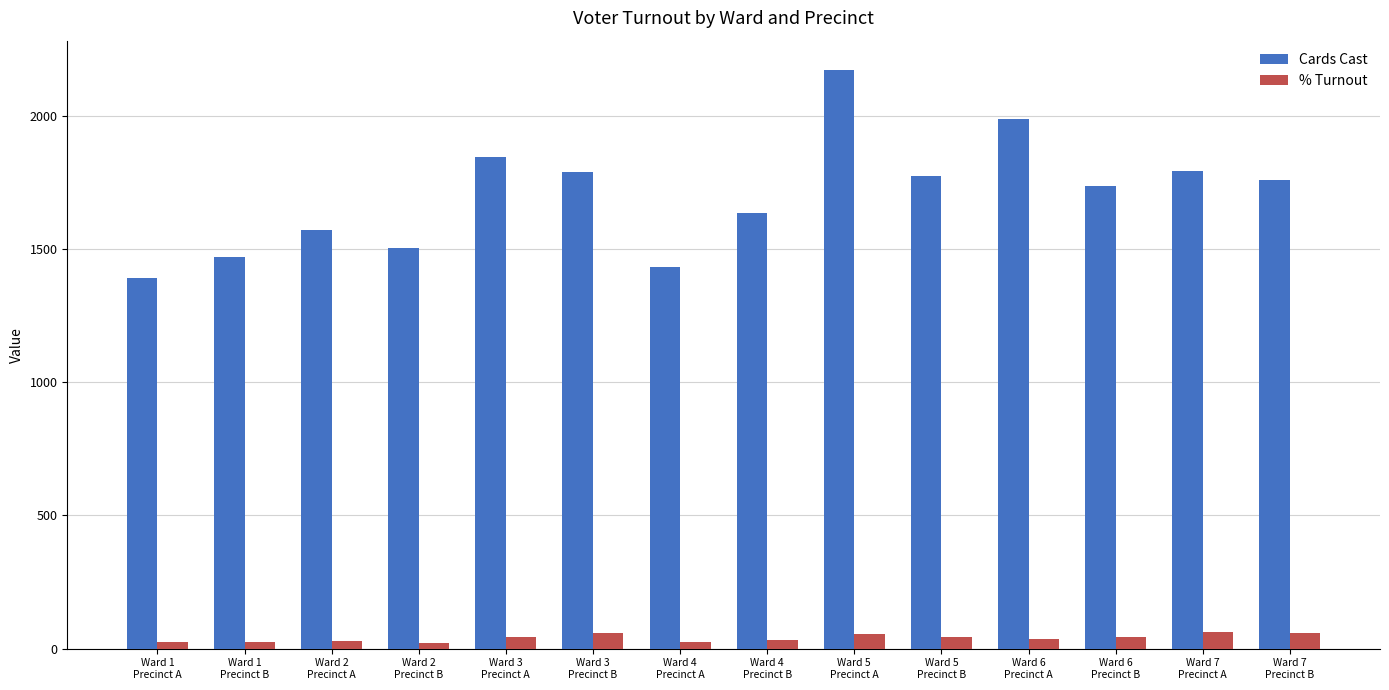

What is the sum of the Cards Cast values at Ward 4
Precinct A and Ward 1
Precinct B?

2901.0